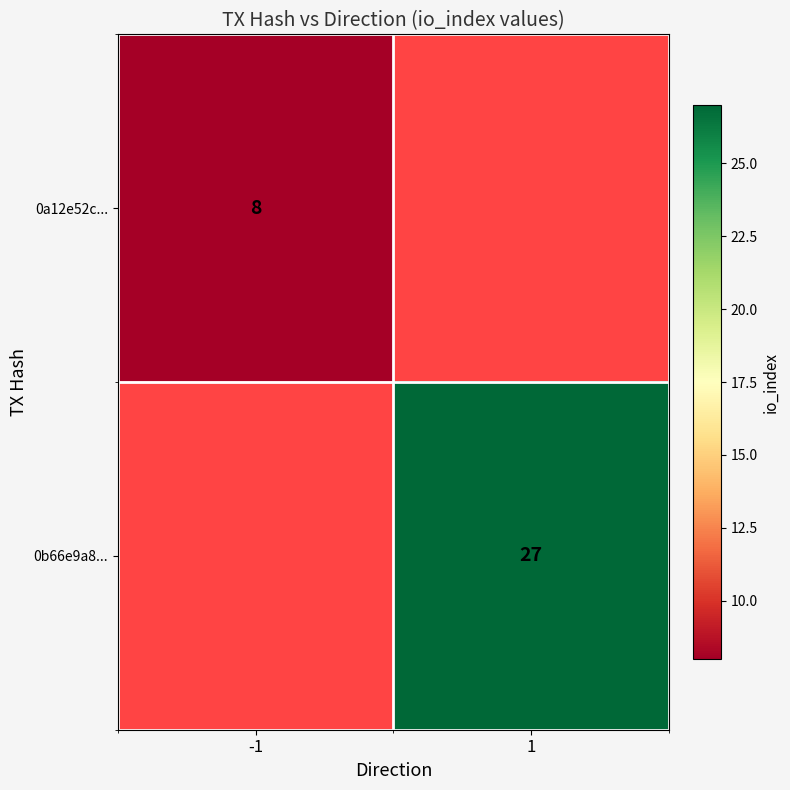

The value of 0a12e52c... at -1 is 8. True or false?

True